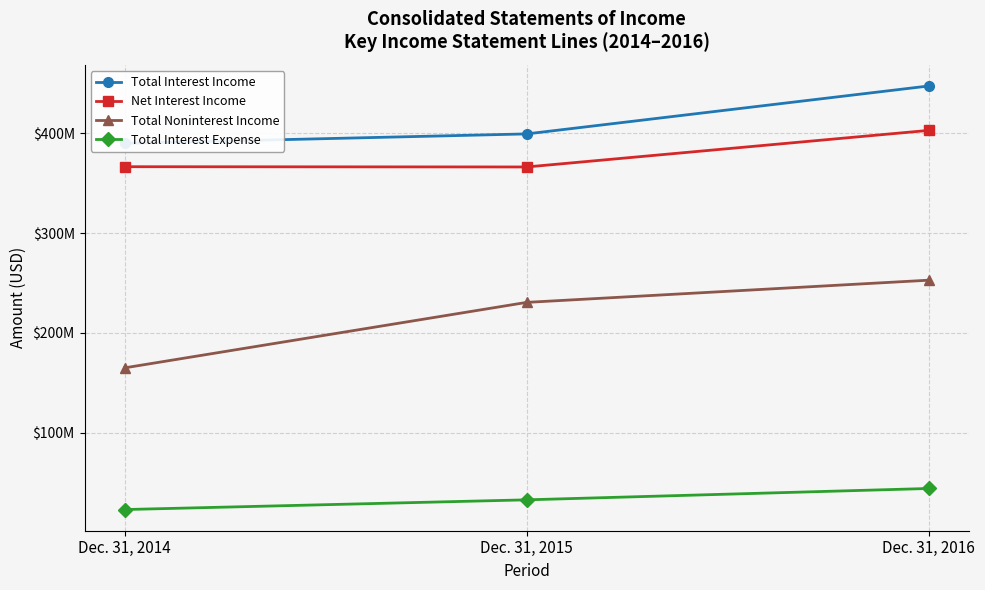

What is the value of the Total Interest Expense point at the 3rd from the left?

44431000